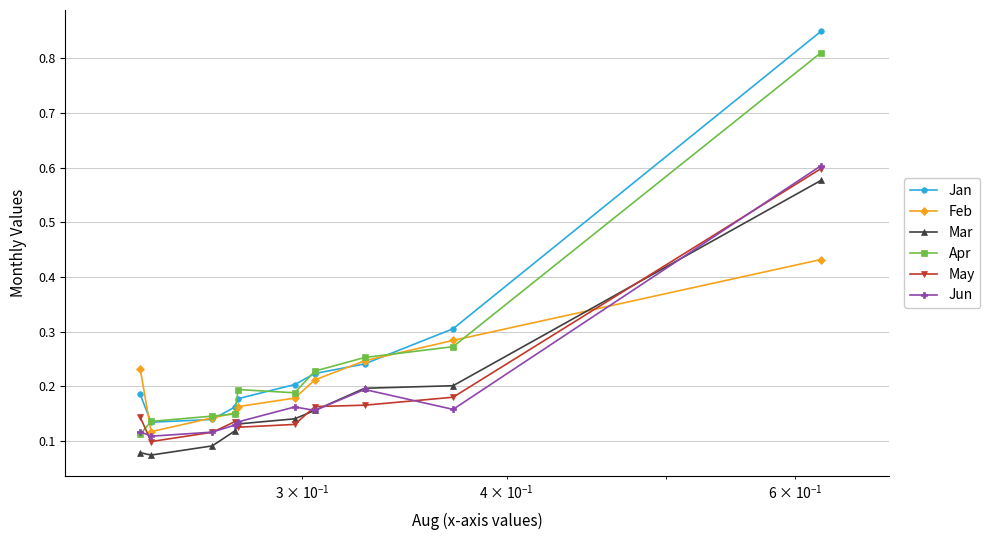

Count the Apr values in the range 0 to 1.

10